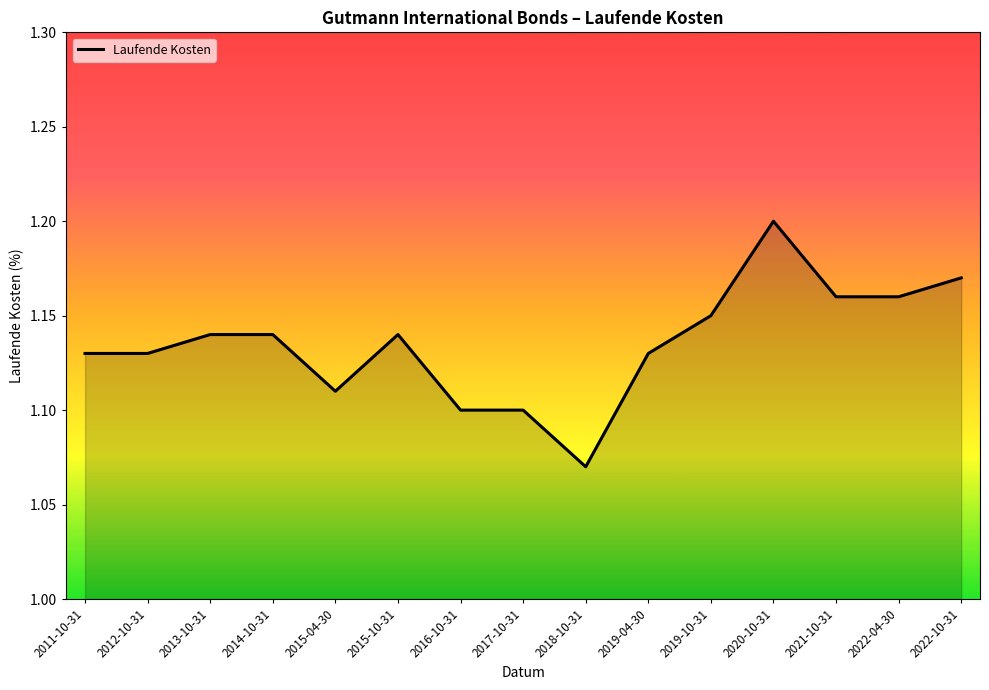

How many series are shown in this chart?

1